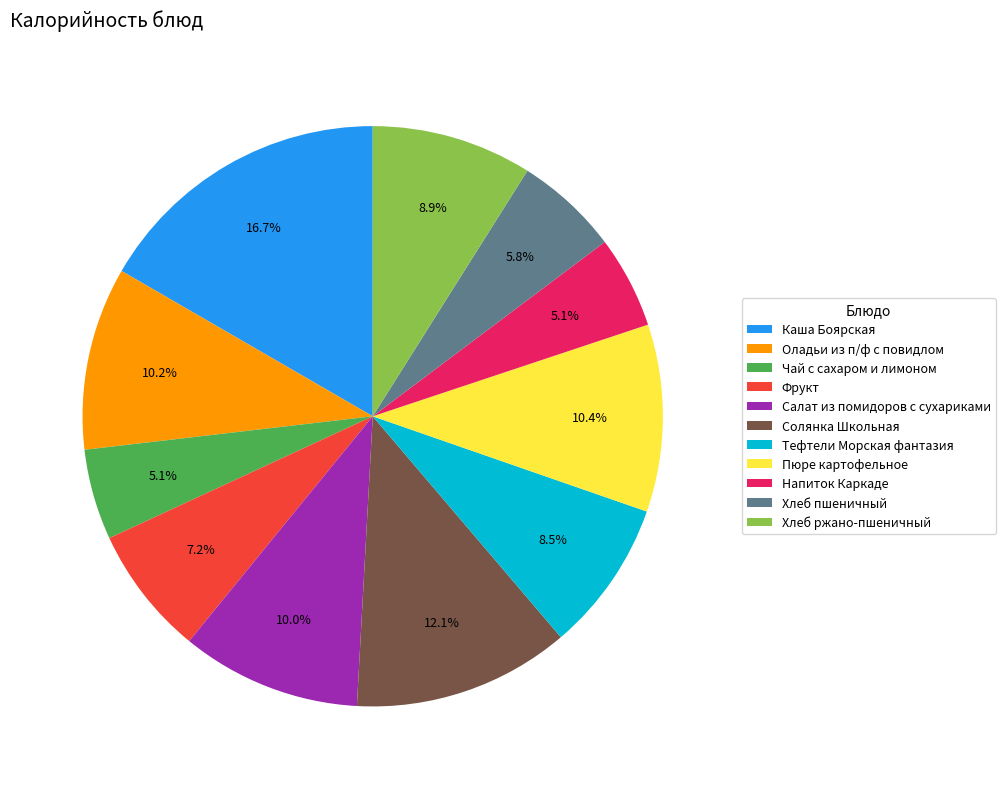

True or false: Чай с сахаром и лимоном accounts for 5% of the total.

True